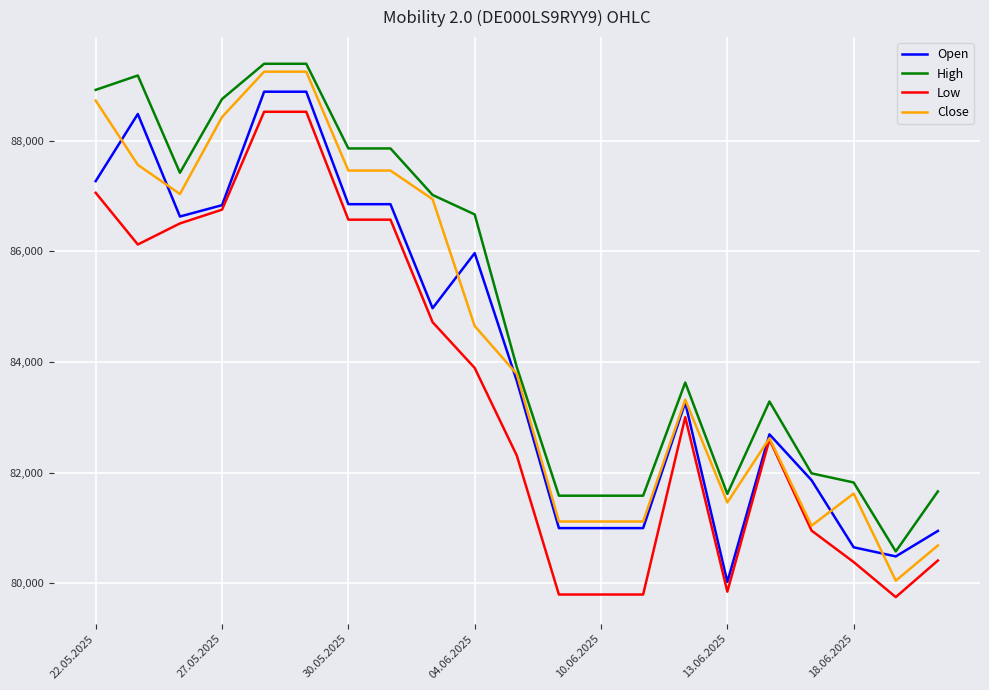

Which series has the largest total across all categories?

High